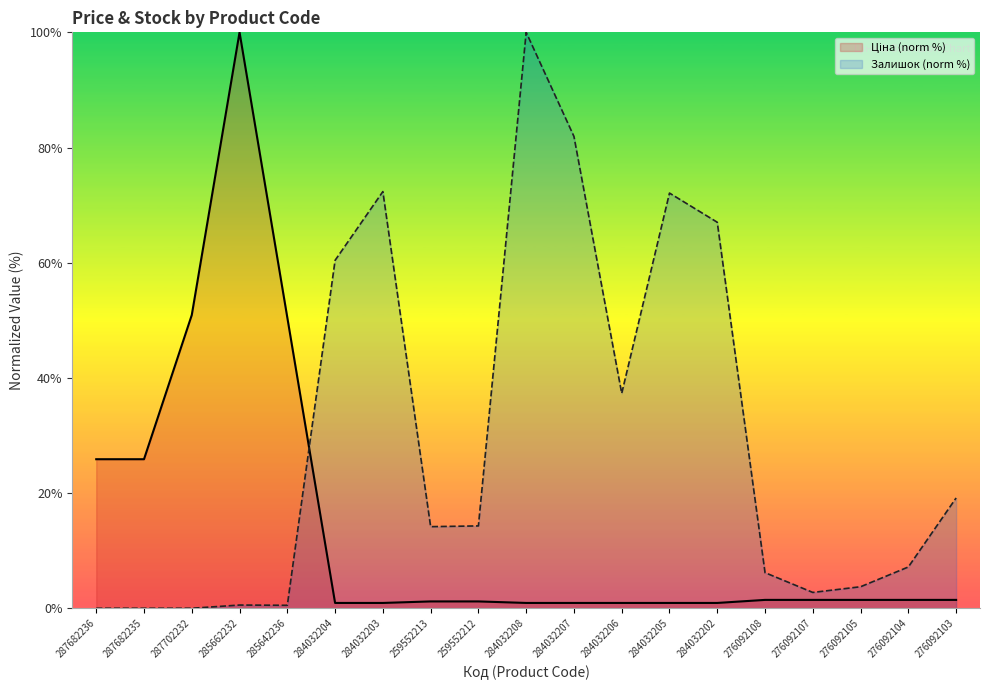

Where does the Залишок series first go above 14?

284032204